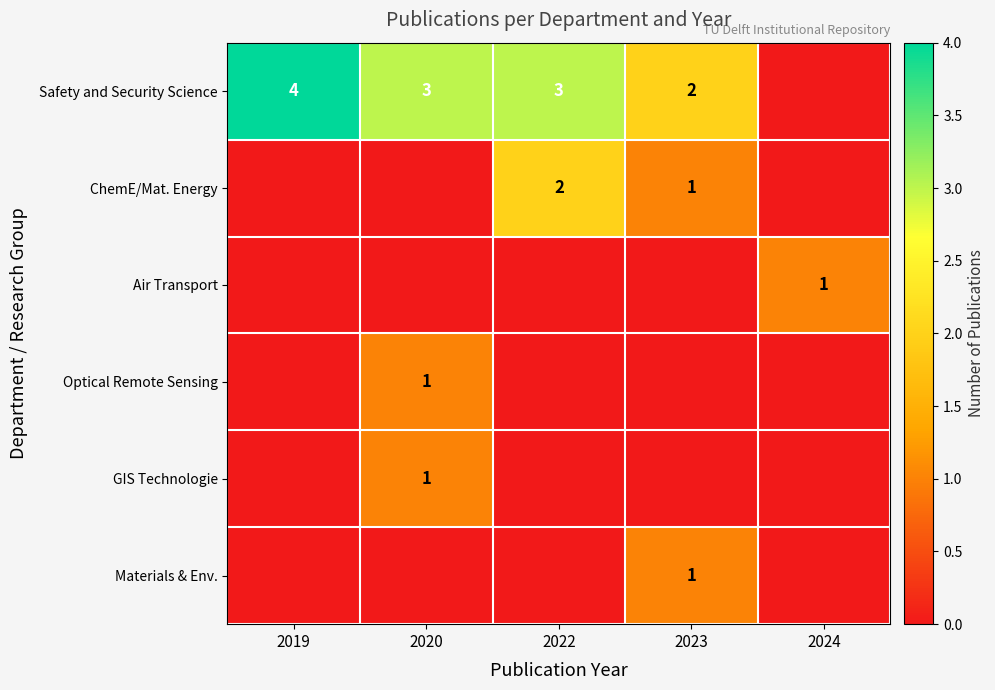

Which has a higher value, 2024 or 2020?

2020